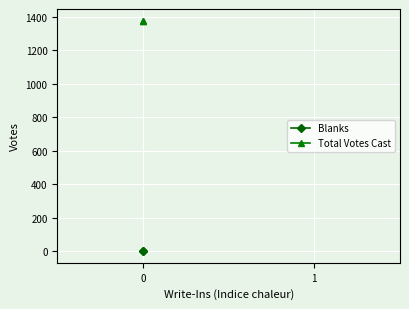

List the series in order of their overall mean, highest first.

Total Votes Cast, Blanks